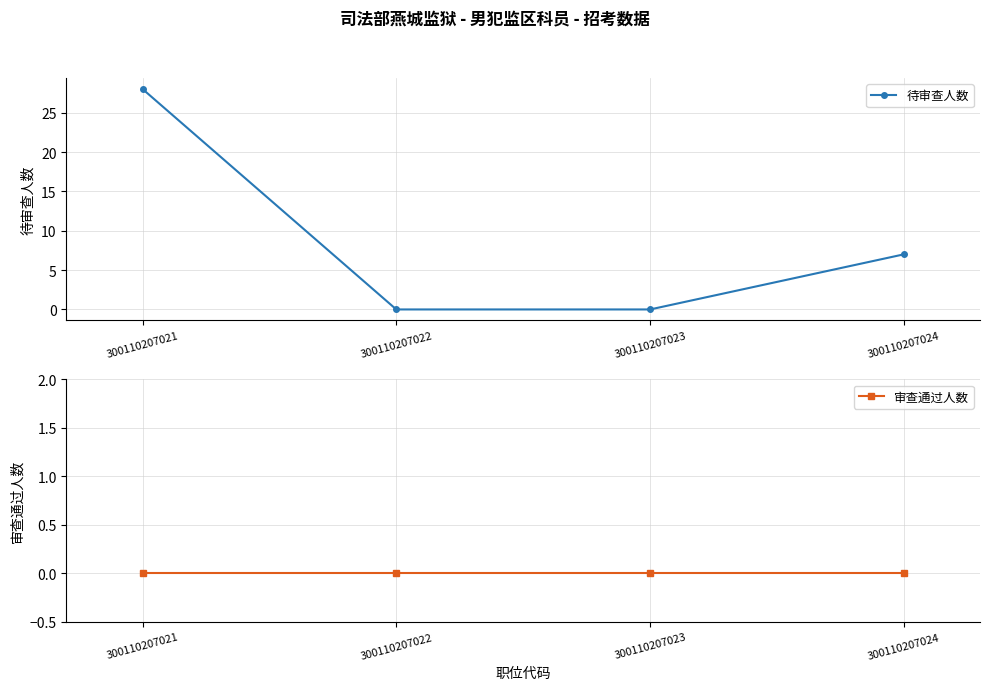

Reading left to right, transcribe all the data shown in this chart.

待审查人数: 300110207021=28	300110207022=0	300110207023=0	300110207024=7
审查通过人数: 300110207021=0	300110207022=0	300110207023=0	300110207024=0